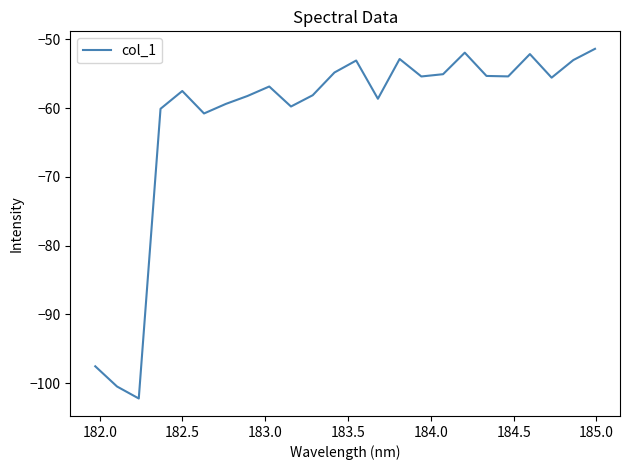

Count the number of categories in the chart.

24